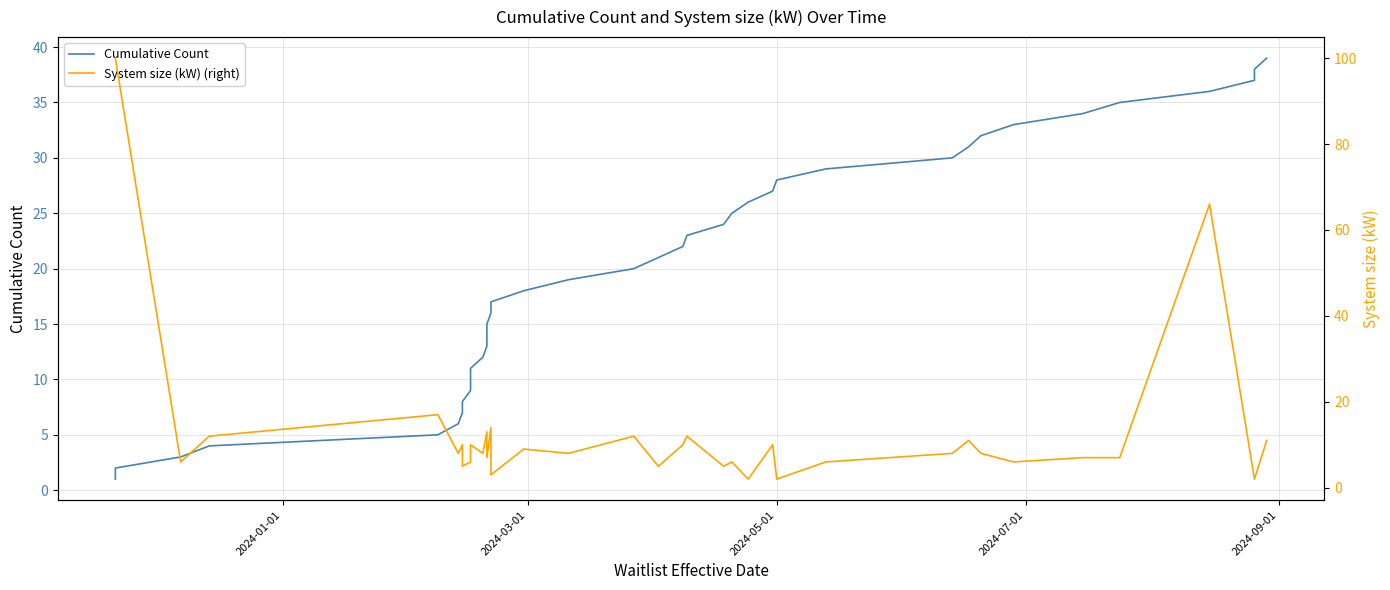

True or false: System size (kW) (right) and Cumulative Count intersect in this chart.

True